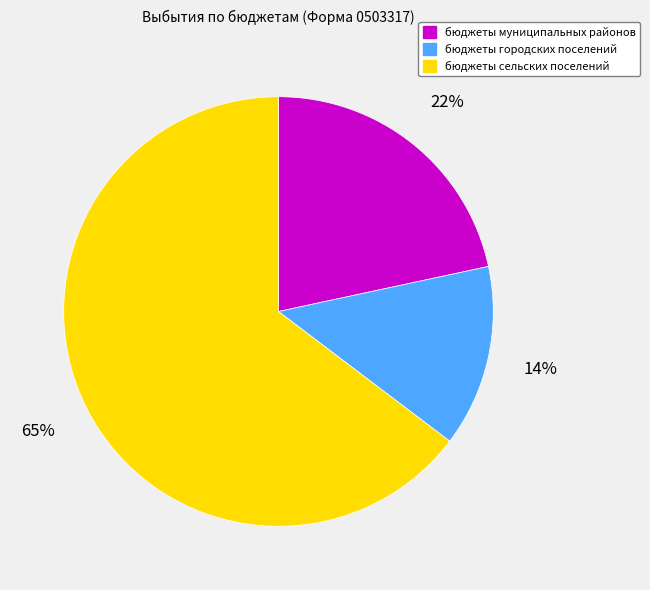

Is the sum of бюджеты муниципальных районов and бюджеты сельских поселений greater than half?

Yes